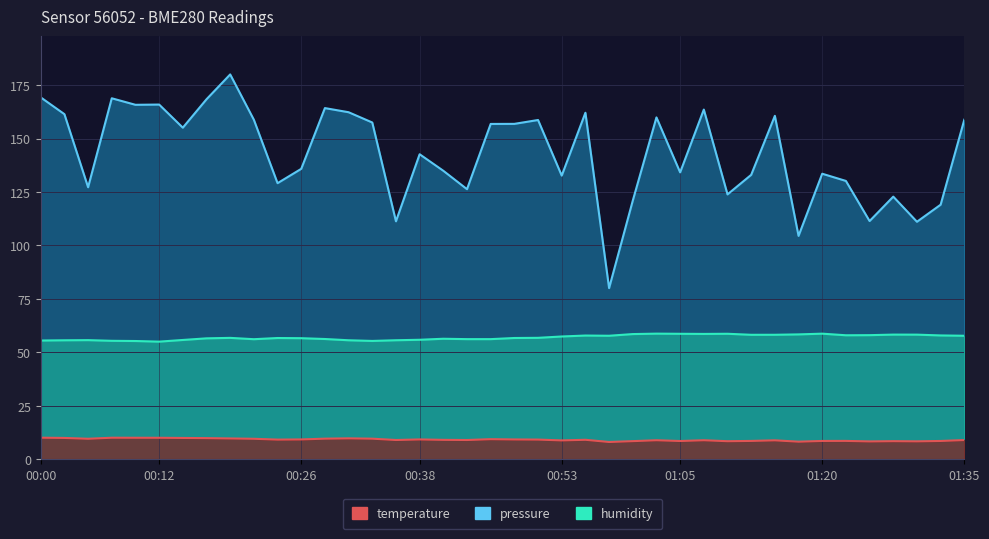

True or false: pressure and humidity cross at least once.

False